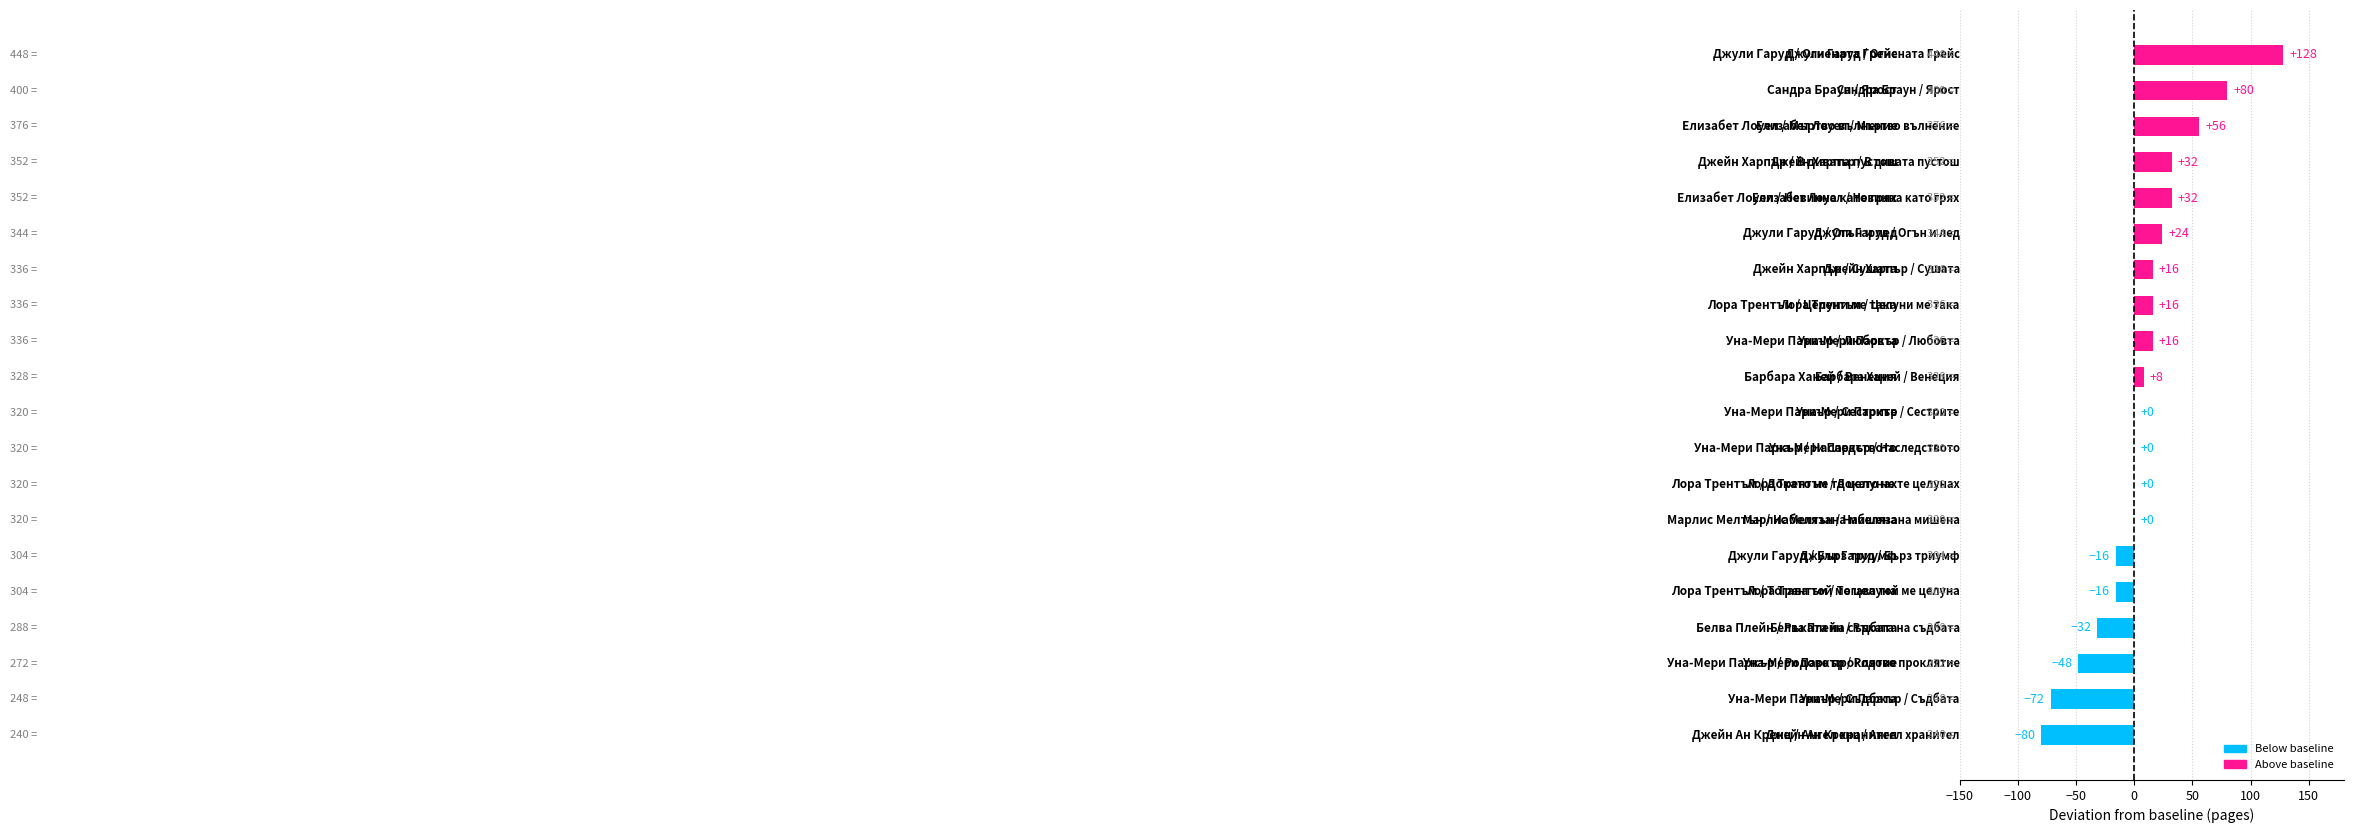

What is the sum of all values?

144